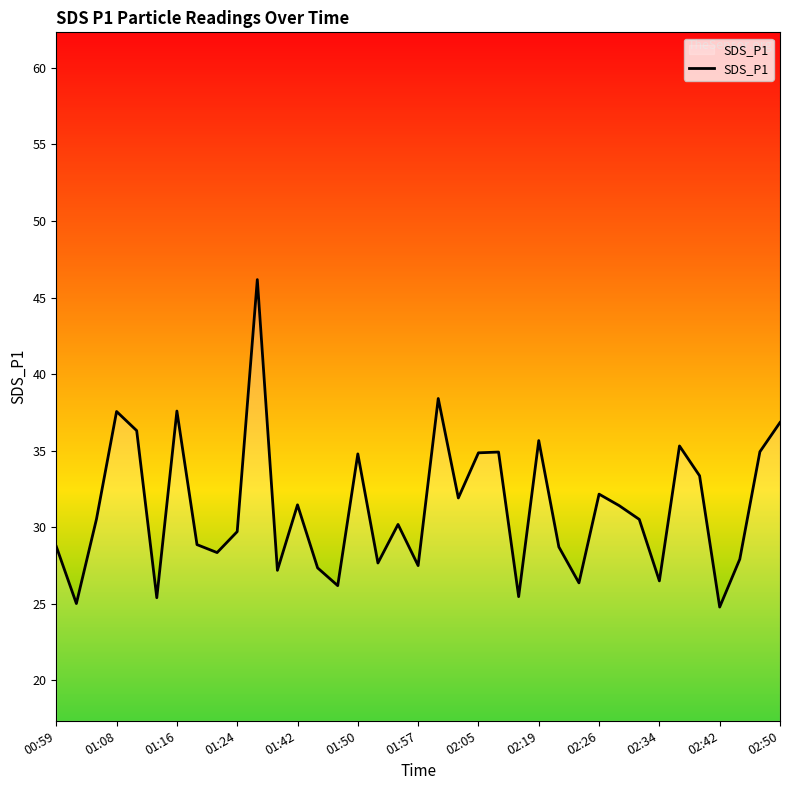

What is the smallest value displayed?

24.8